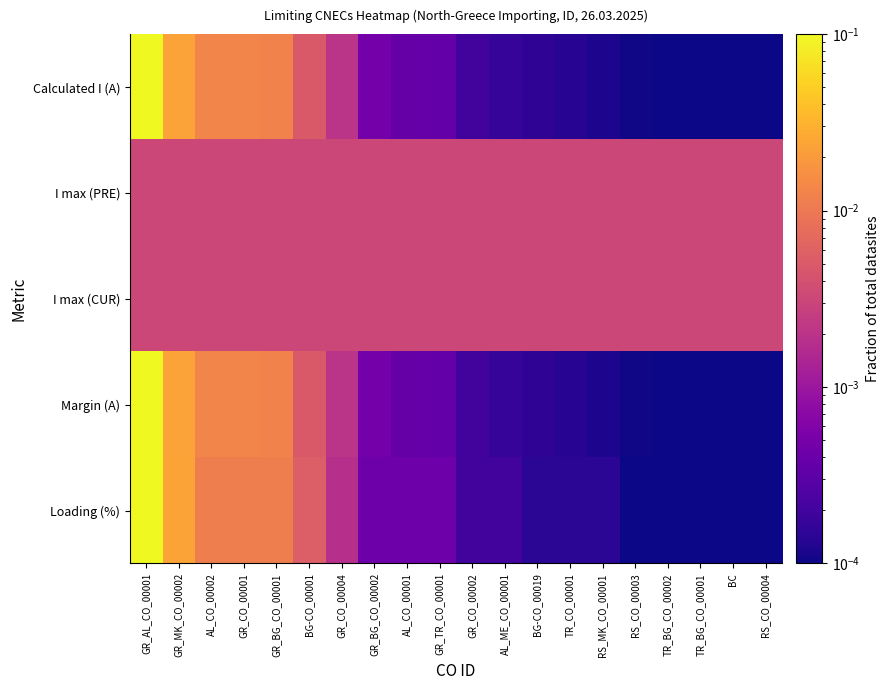

Which has a higher value, GR_TR_CO_00001 or TR_BG_CO_00002?

GR_TR_CO_00001